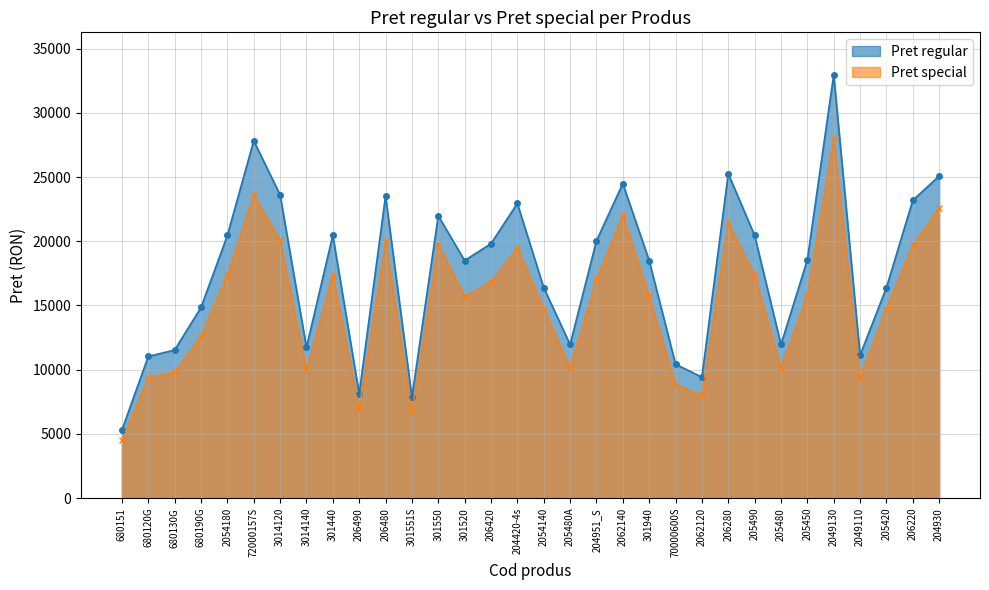

True or false: Pret regular and Pret special intersect in this chart.

False